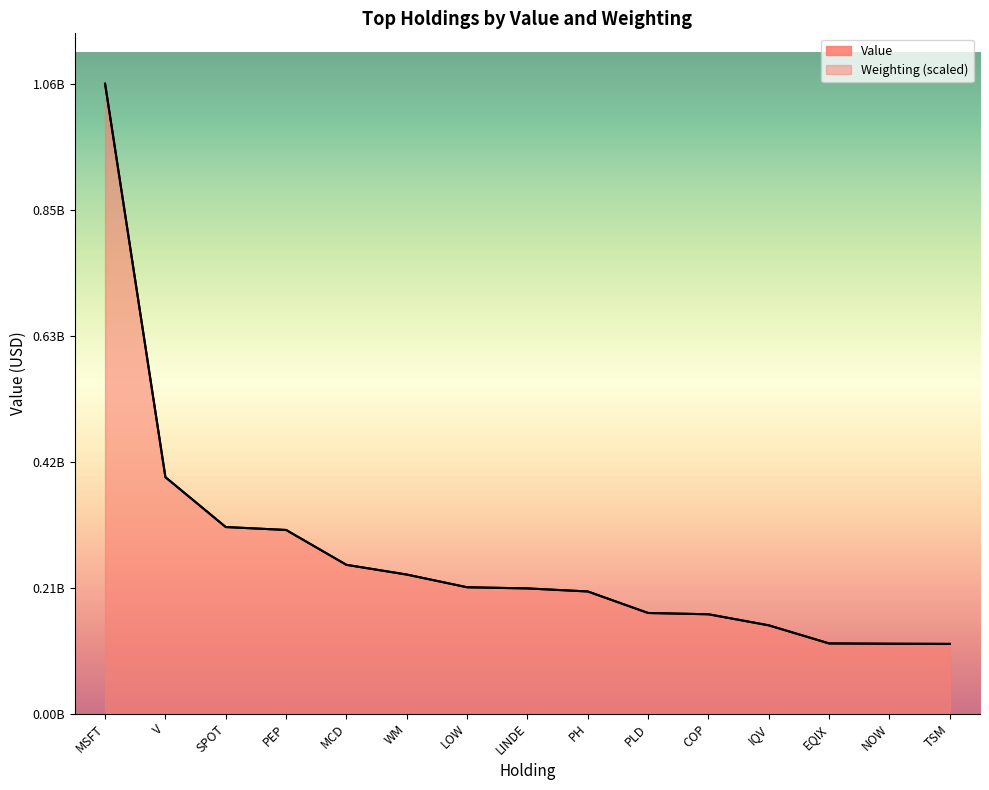

At MSFT, list the series in order from smallest to largest.

Value, Weighting